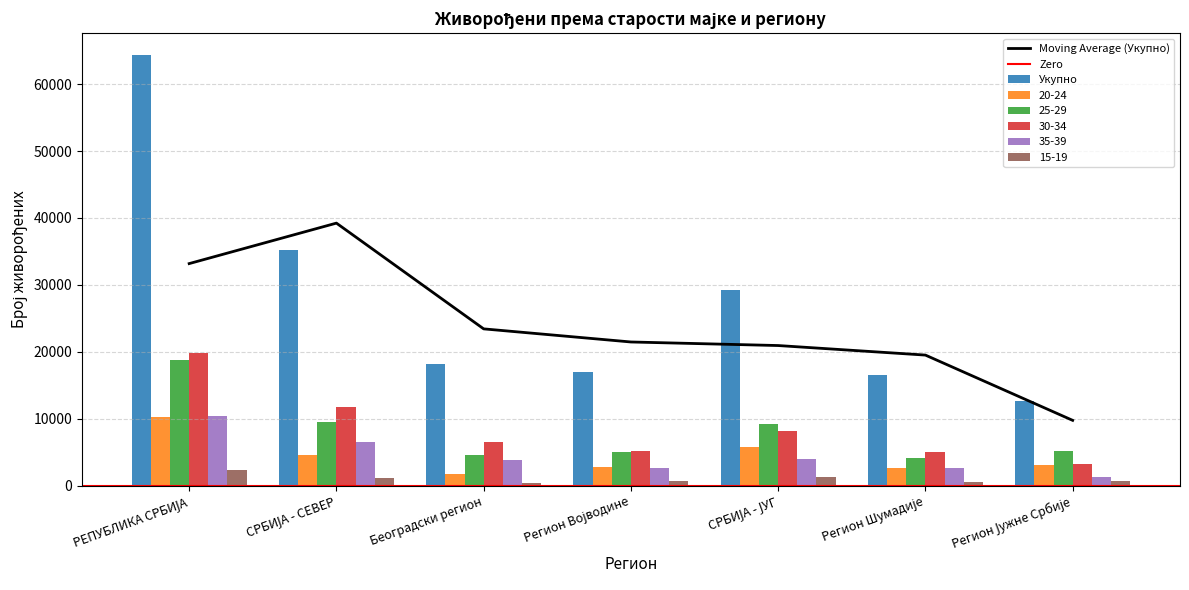

What is the label of the 5th bar from the right?

Београдски регион